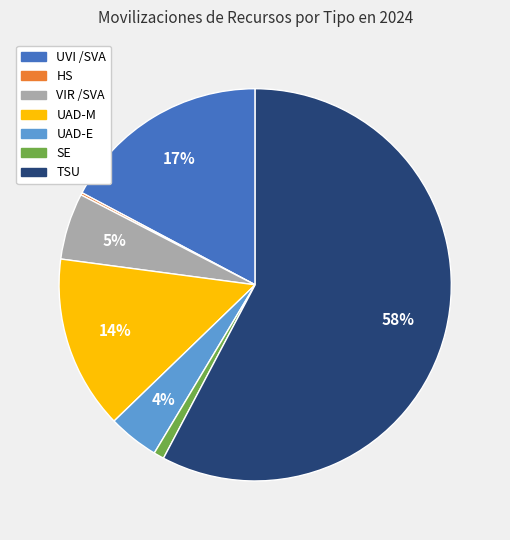

Which slice is the largest?

TSU